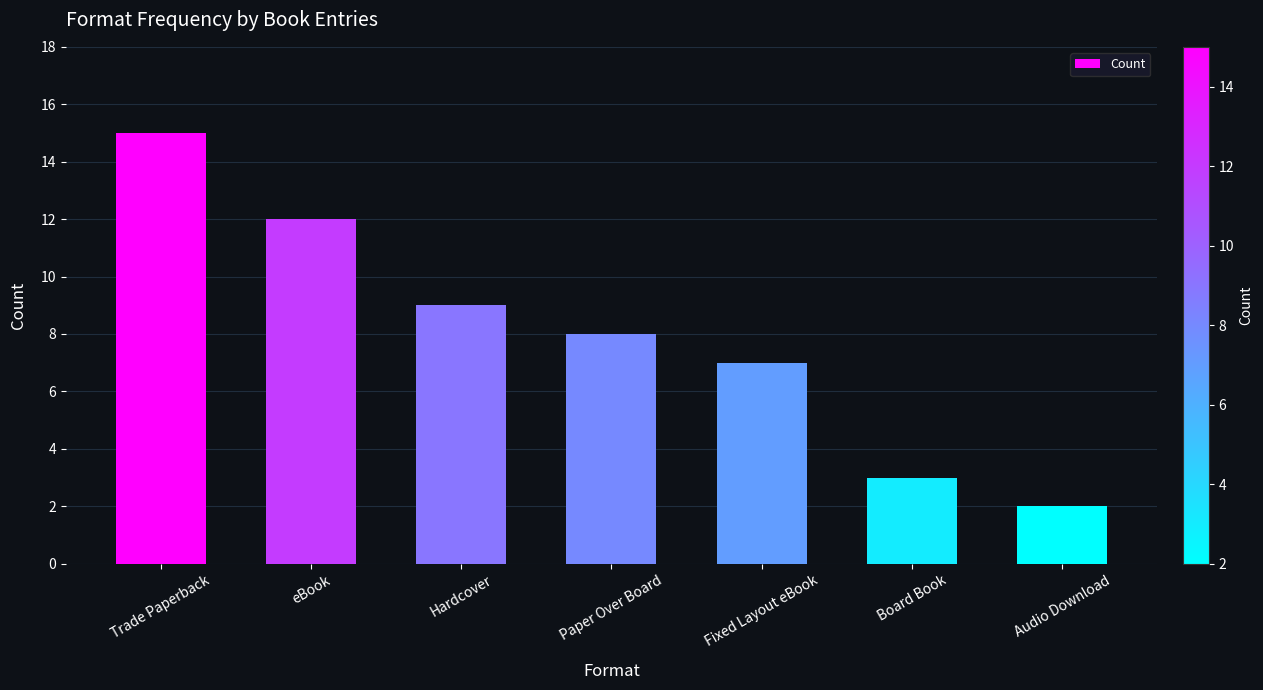

Approximately how many times larger is the value at Paper Over Board compared to Trade Paperback?

0.5